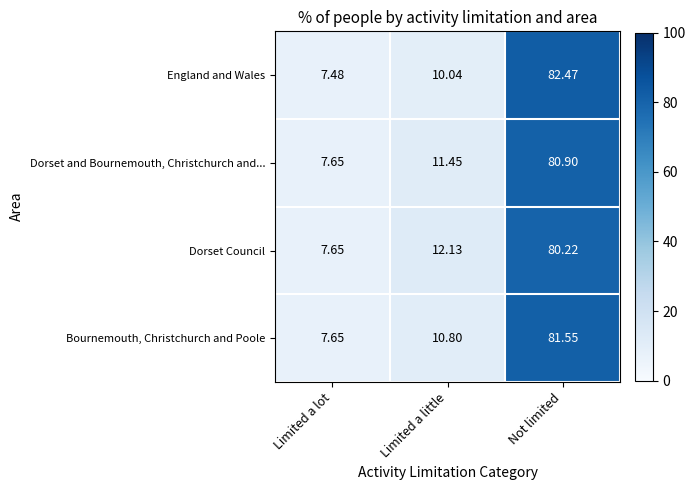

How many data points in Bournemouth, Christchurch and Poole are above 10?

2